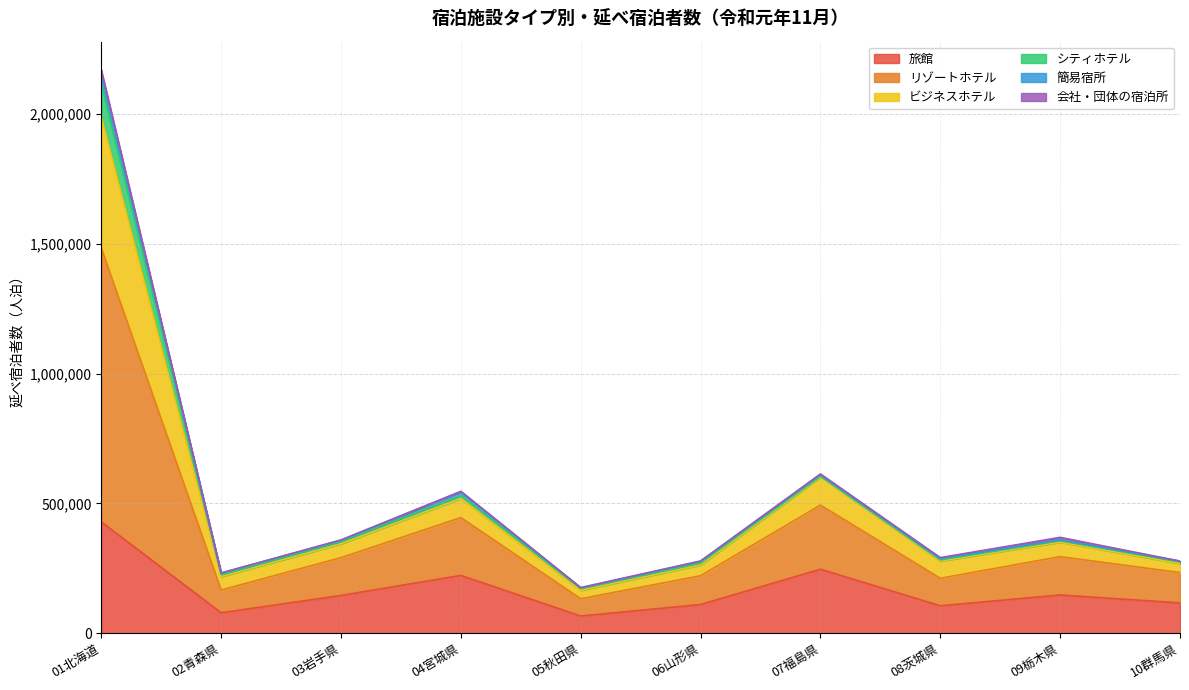

Which series has the largest range (max minus min)?

リゾートホテル